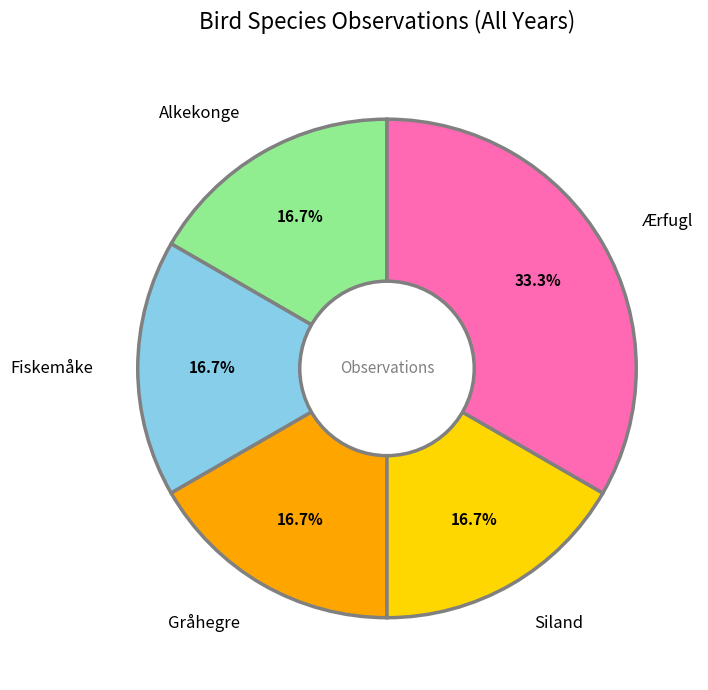

Combined, do Fiskemåke and Alkekonge account for over 50%?

No